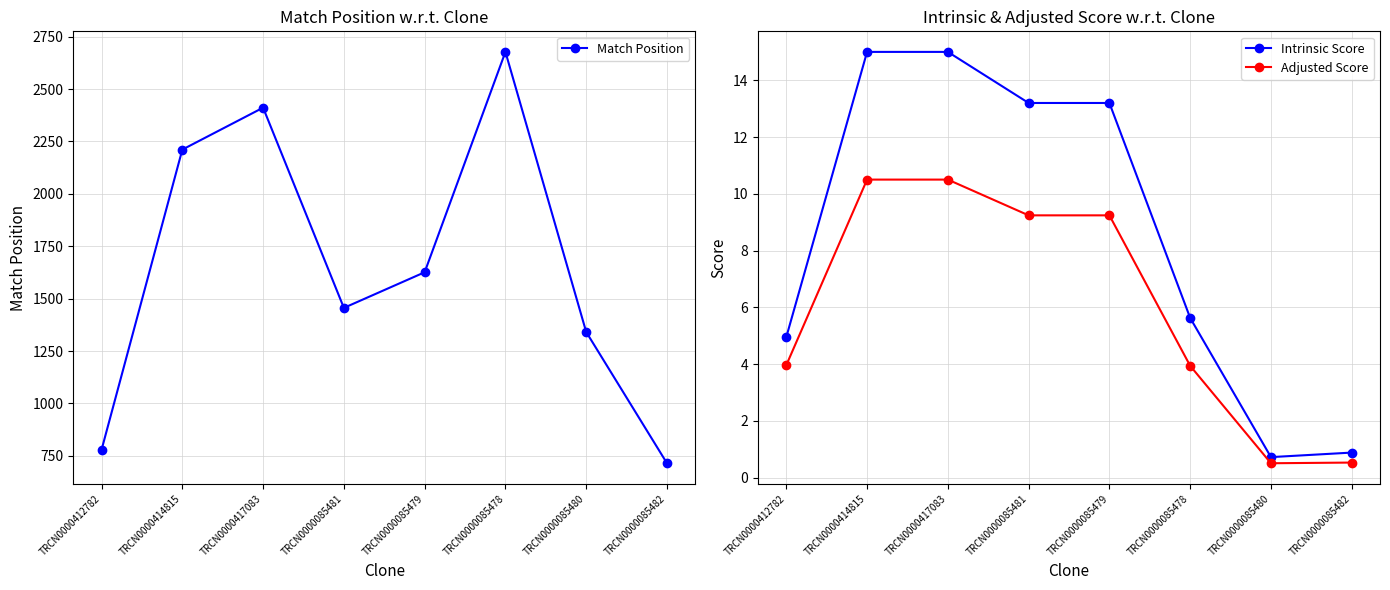

Reading left to right, extract all data points from this chart.

Match Position: 779.0	2211.0	2411.0	1456.0	1626.0	2677.0	1341.0	715.0
Intrinsic Score: 5.0	15.0	15.0	13.2	13.2	5.6	0.7	0.9
Adjusted Score: 4.0	10.5	10.5	9.2	9.2	3.9	0.5	0.5